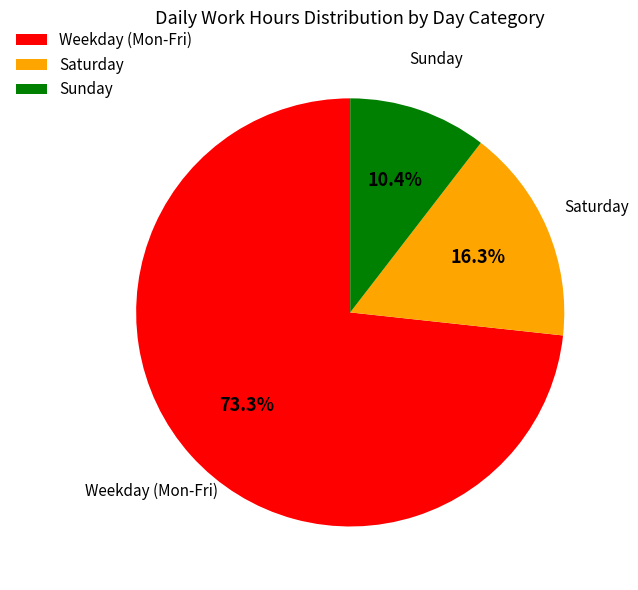

How many segments does this pie chart have?

3